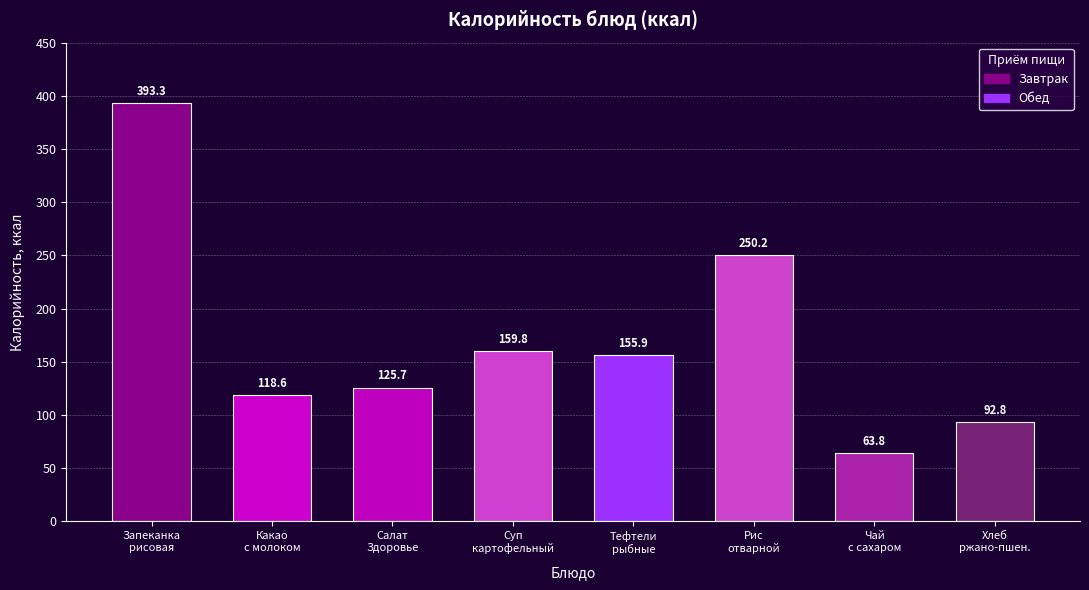

Are the bars horizontal?

No